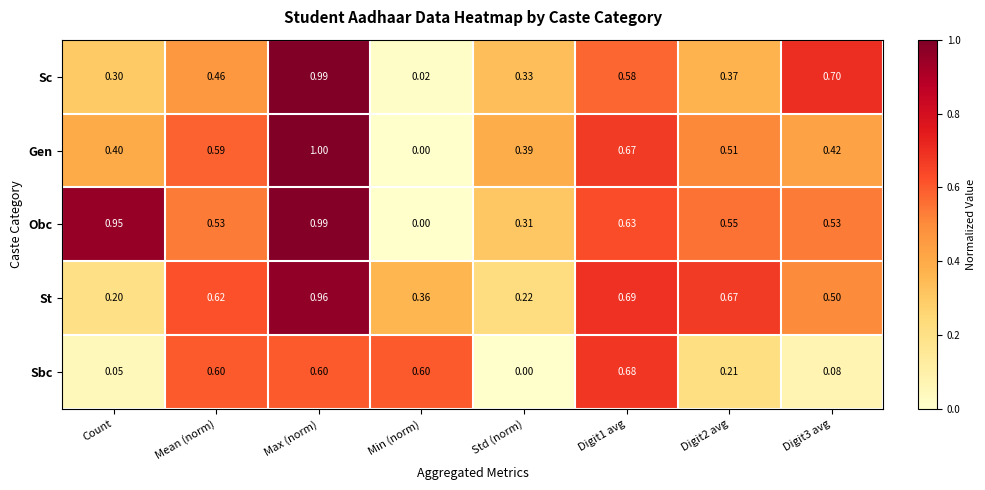

Rank the series at Count from lowest to highest value.

Sbc, St, Sc, Gen, Obc